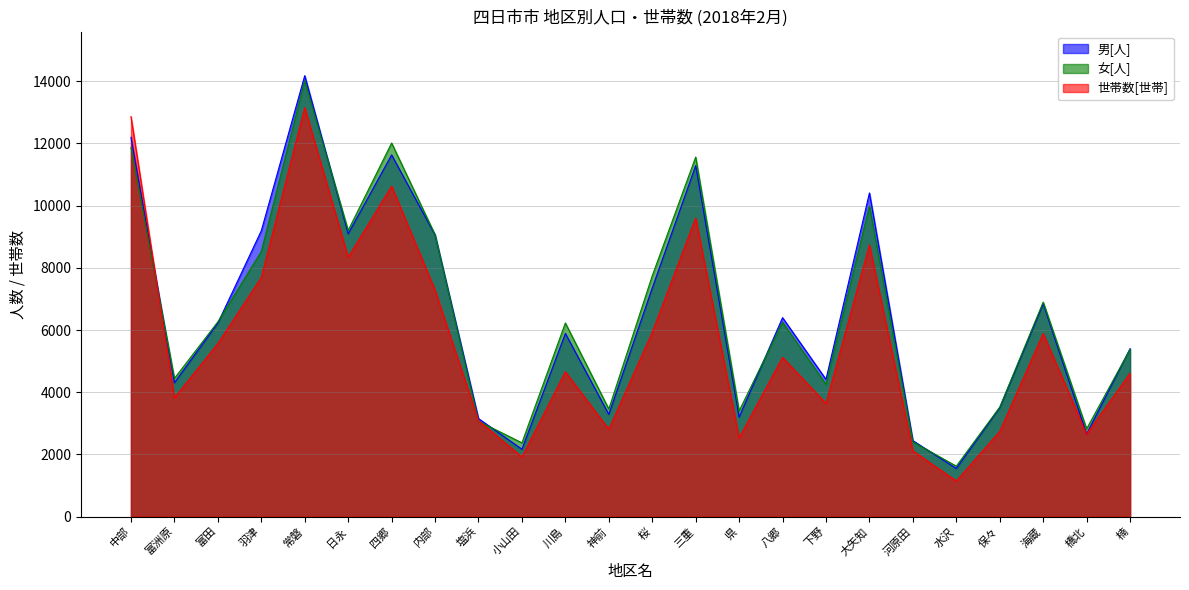

Reading left to right, list all the values displayed in this chart.

男[人]: 中部=12199	富洲原=4303	富田=6225	羽津=9193	常磐=14180	日永=9095	四郷=11631	内部=9058	塩浜=3152	小山田=2165	川島=5888	神前=3286	桜=7349	三重=11286	県=3200	八郷=6397	下野=4412	大矢知=10408	河原田=2442	水沢=1547	保々=3502	海蔵=6845	橋北=2655	楠=5400
女[人]: 中部=11867	富洲原=4443	富田=6263	羽津=8523	常磐=14014	日永=9203	四郷=12014	内部=9064	塩浜=3068	小山田=2371	川島=6226	神前=3459	桜=7744	三重=11562	県=3396	八郷=6250	下野=4251	大矢知=9989	河原田=2403	水沢=1622	保々=3519	海蔵=6898	橋北=2822	楠=5378
世帯数[世帯]: 中部=12863	富洲原=3820	富田=5566	羽津=7689	常磐=13152	日永=8342	四郷=10627	内部=7282	塩浜=3087	小山田=1917	川島=4656	神前=2808	桜=5928	三重=9602	県=2530	八郷=5120	下野=3643	大矢知=8737	河原田=2115	水沢=1145	保々=2738	海蔵=5889	橋北=2651	楠=4609